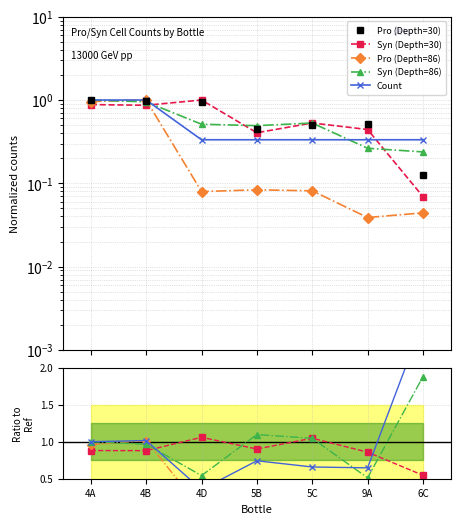

Count the number of categories in the chart.

7